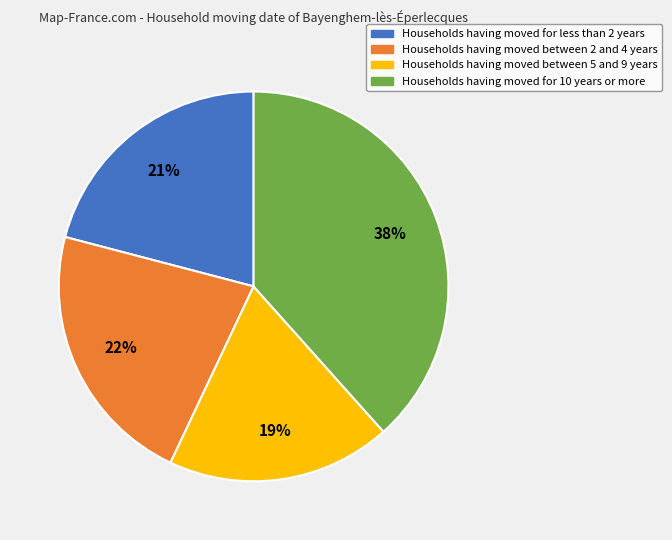

Is there any slice that represents more than half of the pie?

No